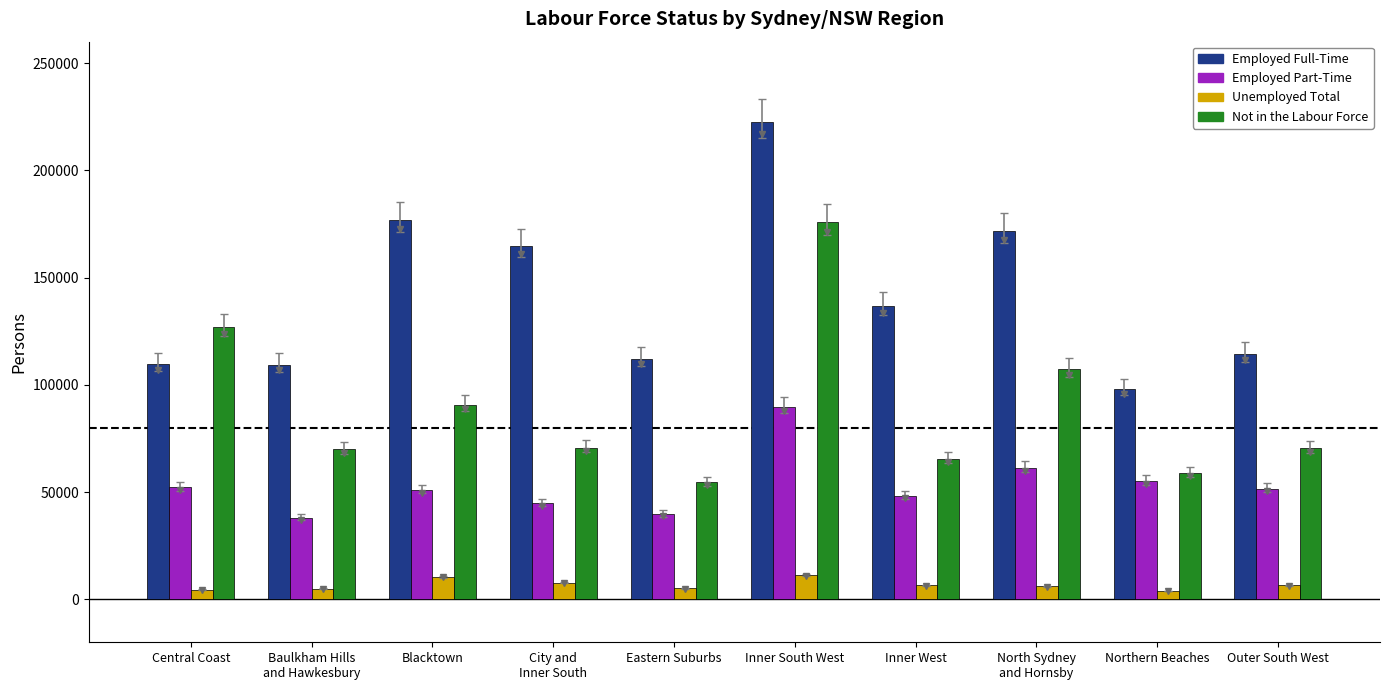

What are all the series names shown in the legend?

Employed Full-Time, Employed Part-Time, Unemployed Total, Not in the Labour Force